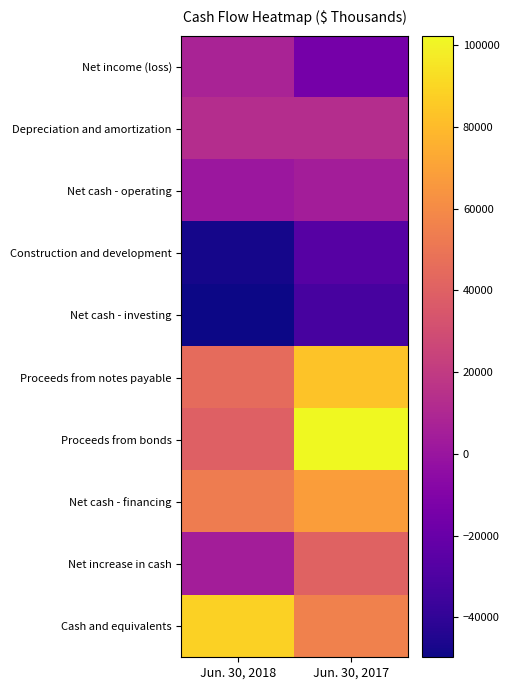

What is the total value across all series at Jun. 30, 2018?

154099